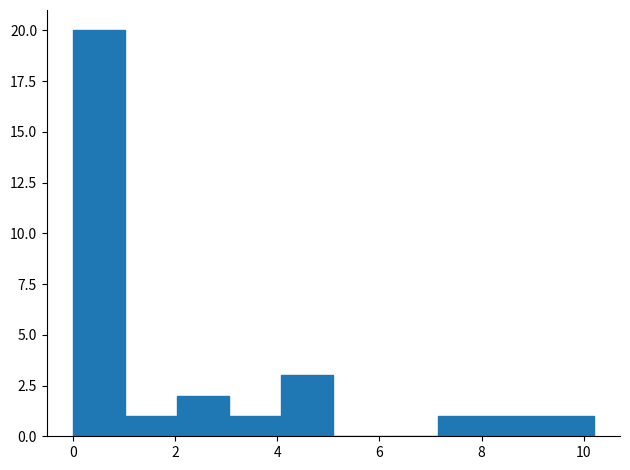

Which range on the x-axis has the tallest bar?

0.00 to 1.02